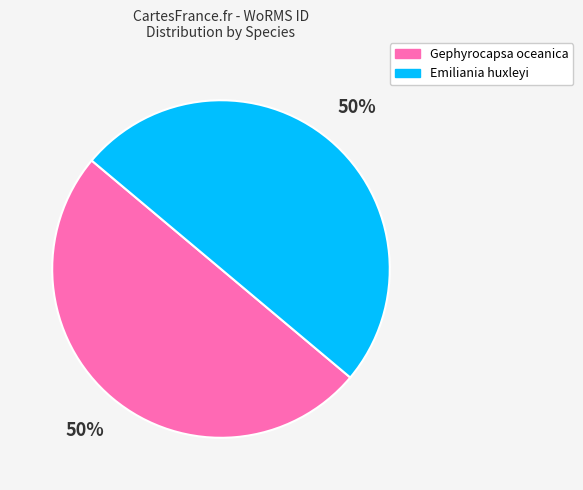

To the nearest percent, what is the average slice percentage?

50%